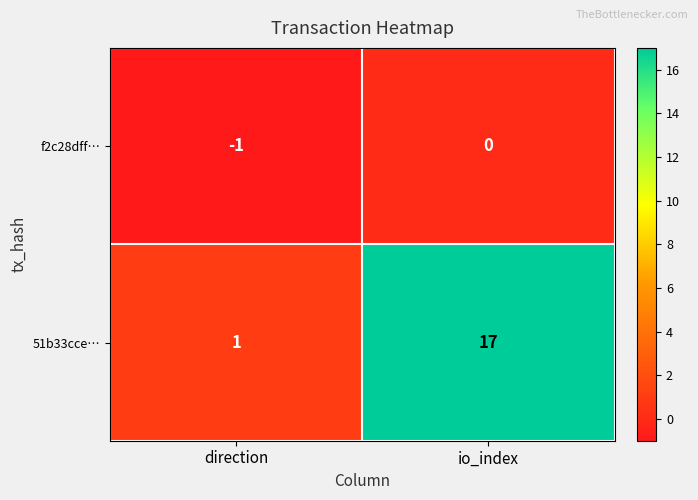

Rank the series by their maximum value, from highest to lowest.

51b33cce…, f2c28dff…